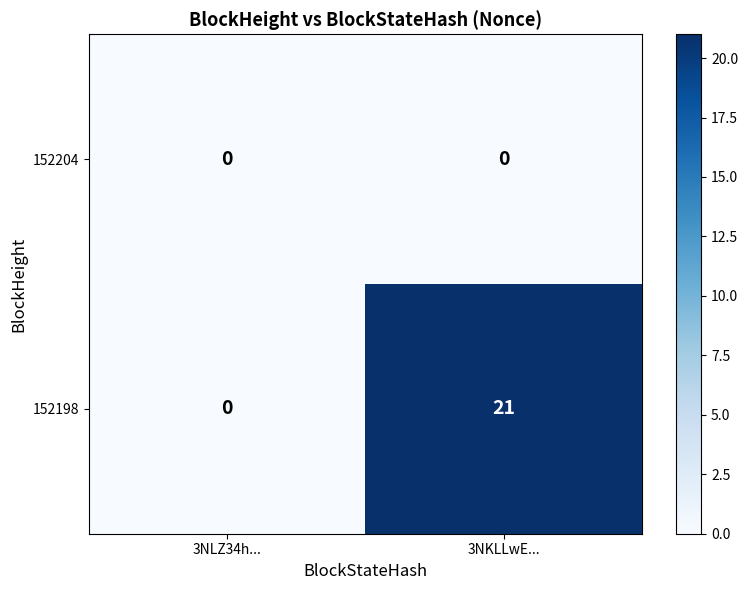

At which category is the sum across all series the highest?

3NKLLwE...